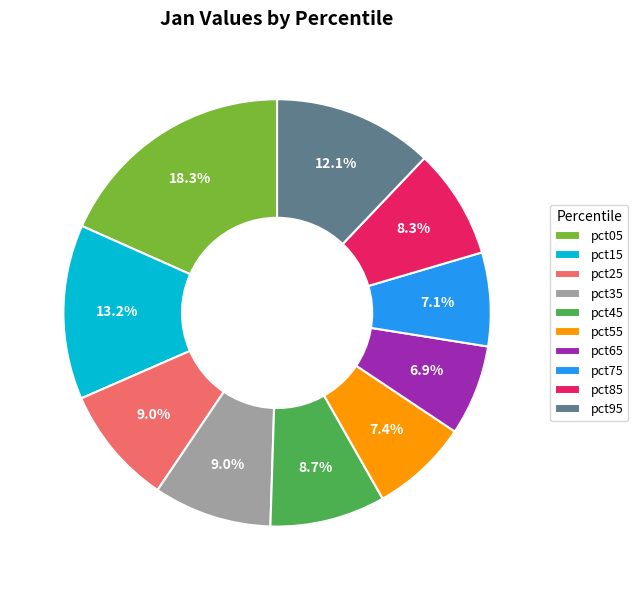

What portion of the pie excludes pct15?

86.8%